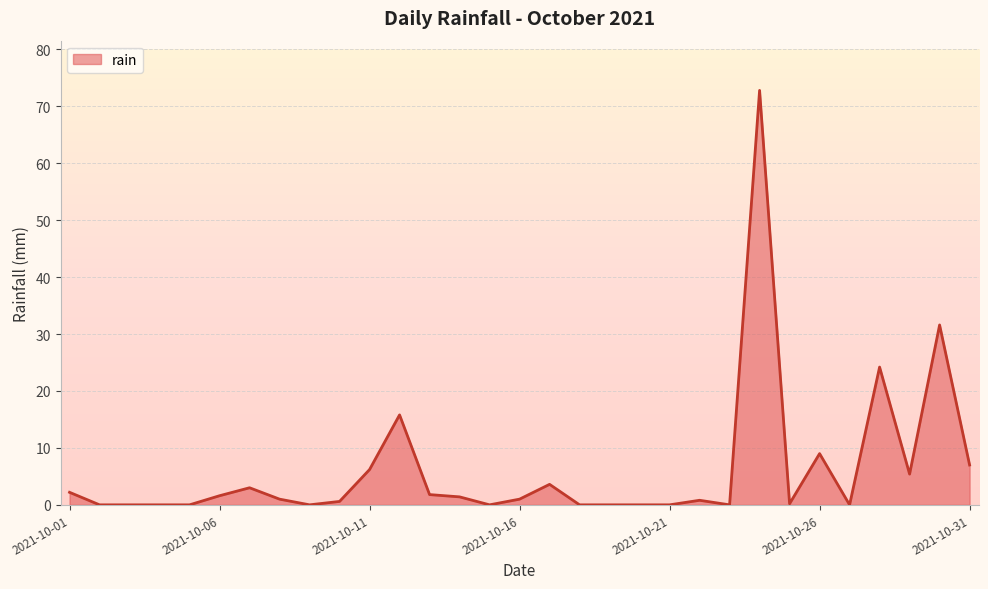

What is the greatest value displayed?

72.8